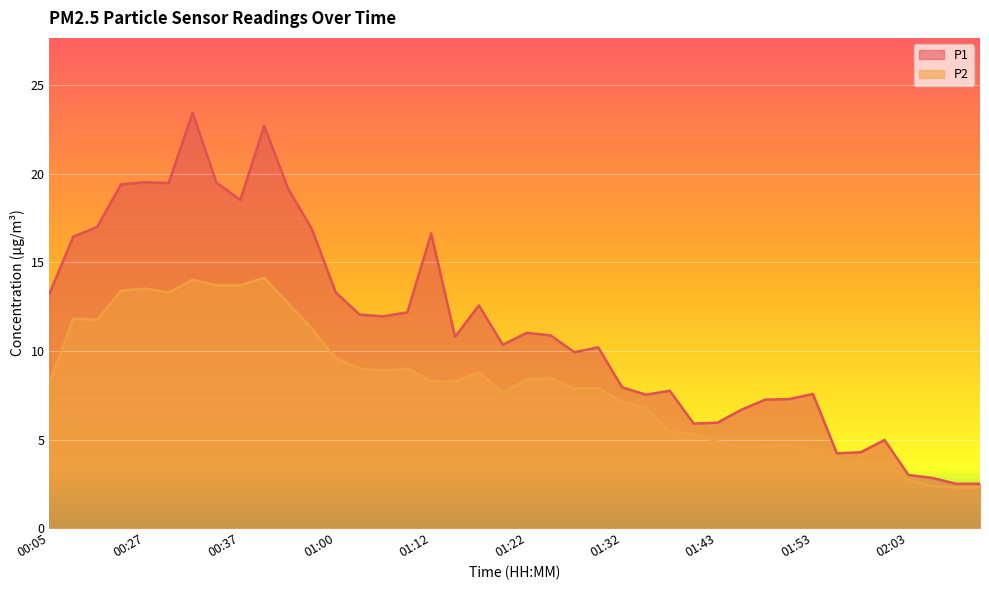

What is the minimum value shown in the chart?

2.3